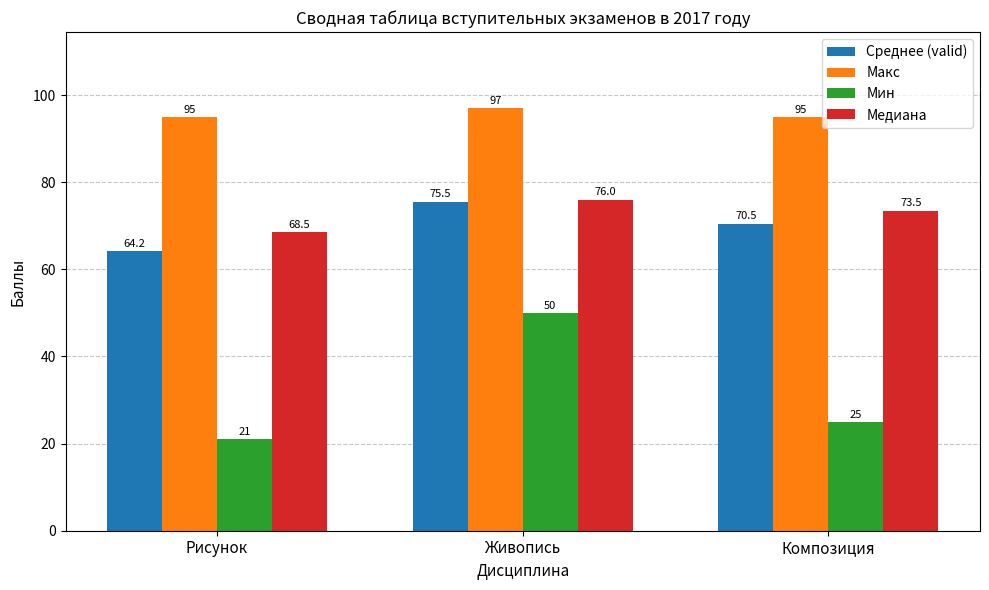

Which series changed the most between Рисунок and Композиция?

Среднее (valid)